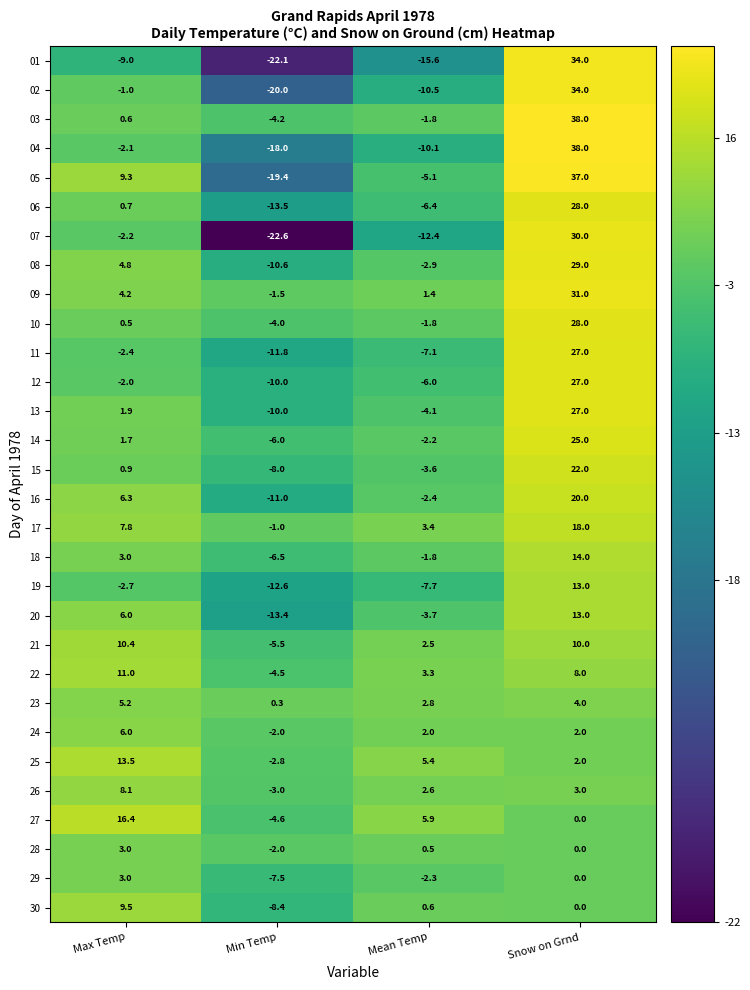

What value does the 23 series have at Max Temp?

5.2